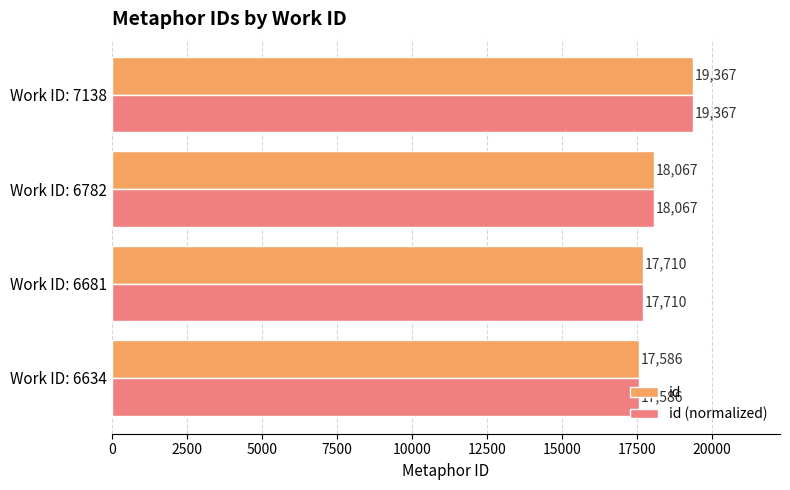

What are all the series names shown in the legend?

id, id (normalized)